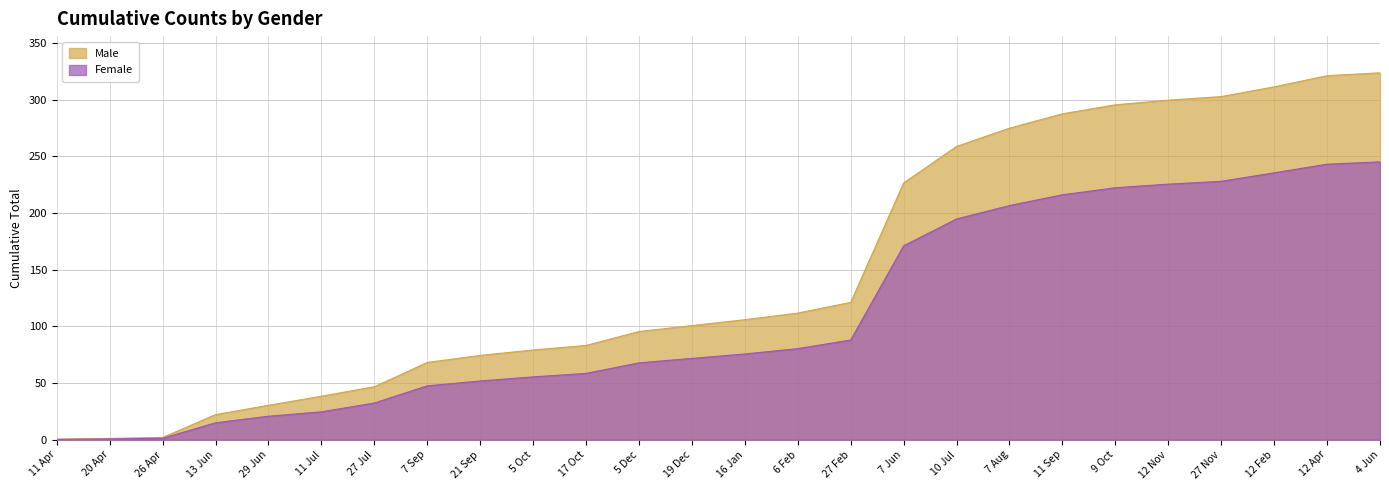

List the labels in order of Female value, largest first.

4 Jun, 12 Apr, 12 Feb, 27 Nov, 12 Nov, 9 Oct, 11 Sep, 7 Aug, 10 Jul, 7 Jun, 27 Feb, 6 Feb, 16 Jan, 19 Dec, 5 Dec, 17 Oct, 5 Oct, 21 Sep, 7 Sep, 27 Jul, 11 Jul, 29 Jun, 13 Jun, 26 Apr, 20 Apr, 11 Apr